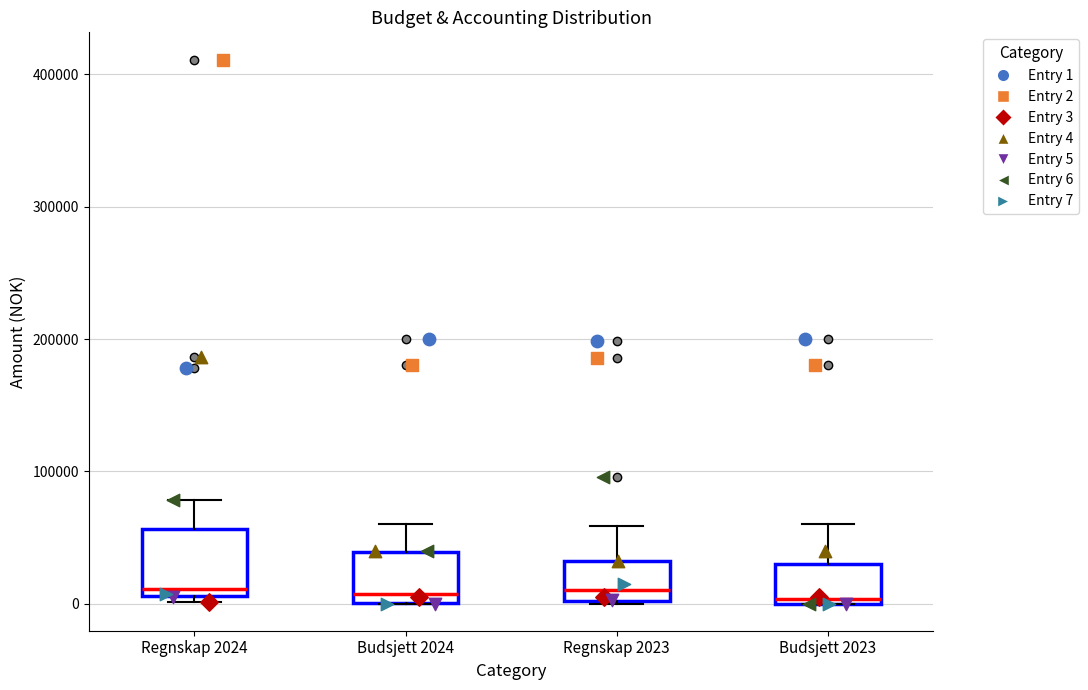

Which box is the tallest, from its lower edge to its upper edge?

Regnskap 2024